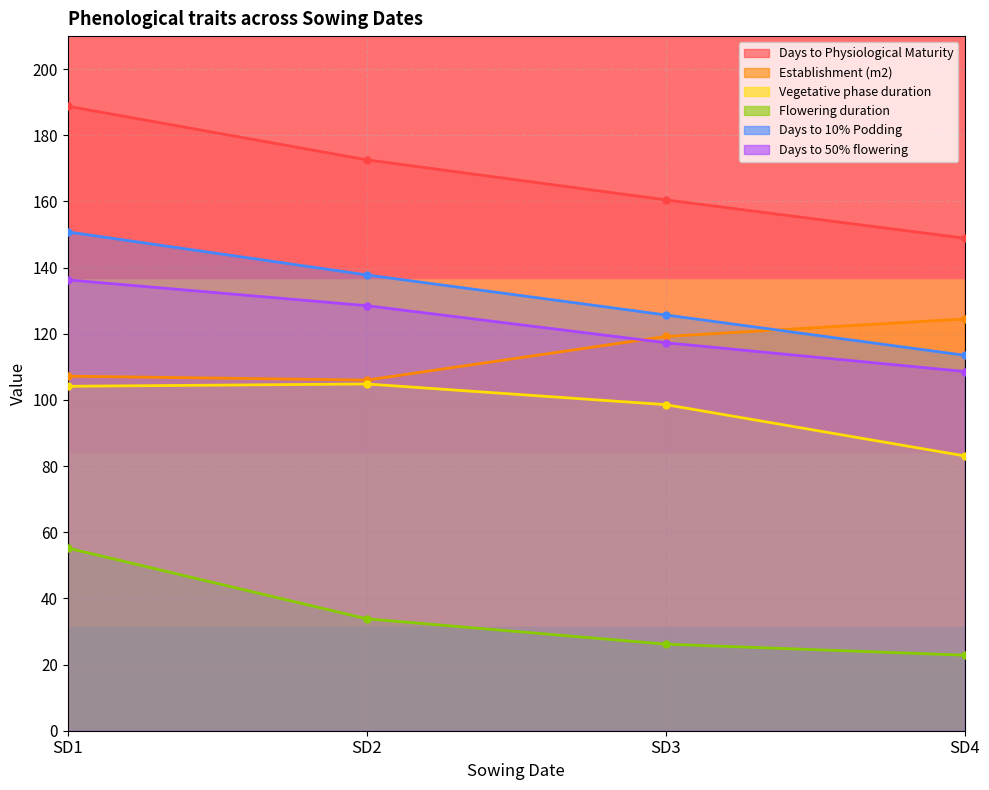

What is the highest value of the Days to 10% Podding series?

150.8